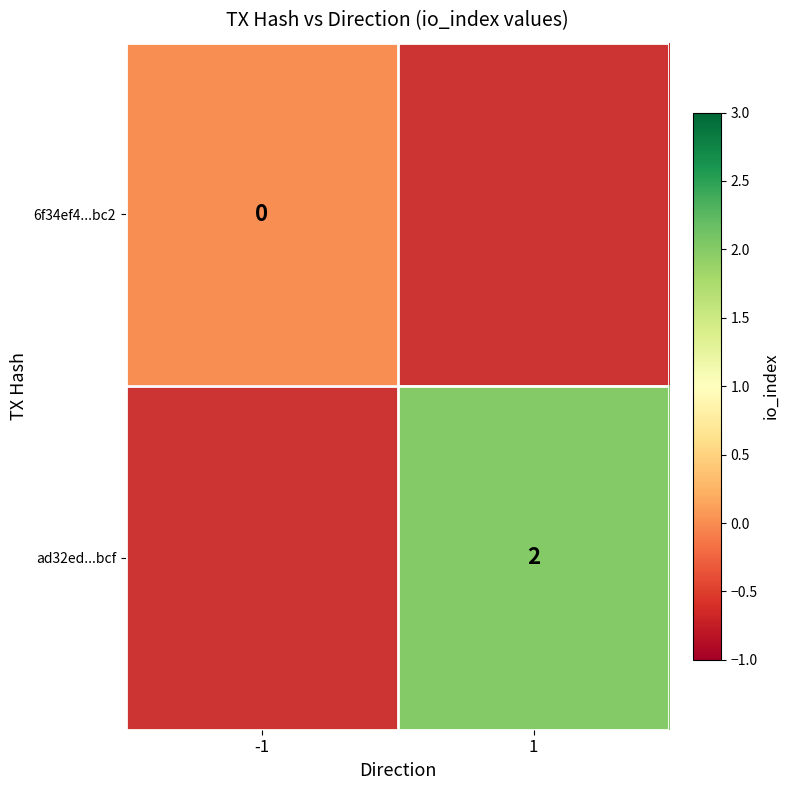

The value of ad32ed...bcf at 1 is 3. True or false?

False